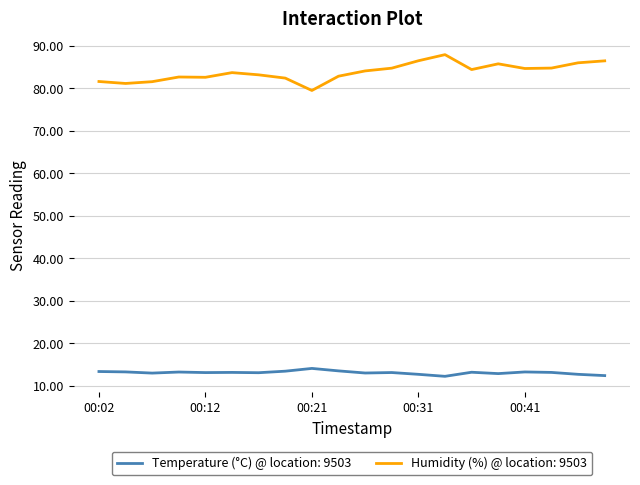

Rank the series by their maximum value, from lowest to highest.

Temperature (°C) @ location: 9503, Humidity (%) @ location: 9503